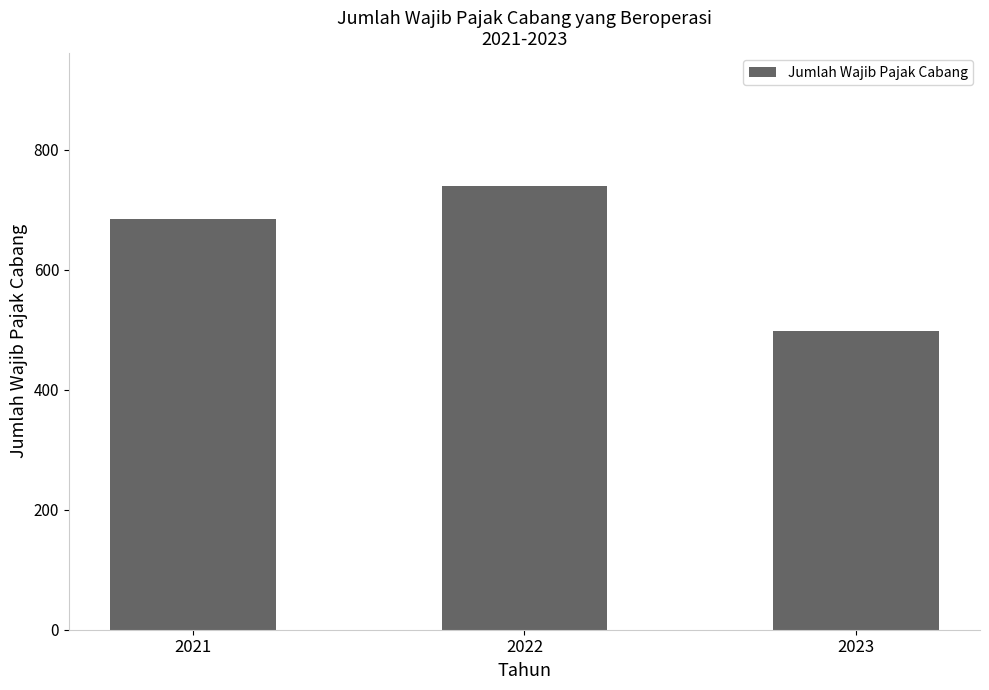

Which label corresponds to the largest value in the chart?

2022